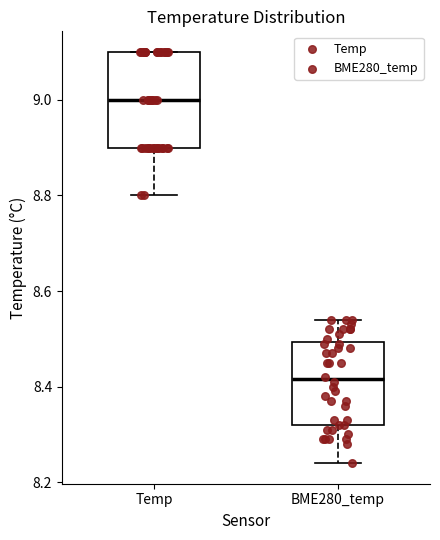

Which box has the lowest median line?

BME280_temp